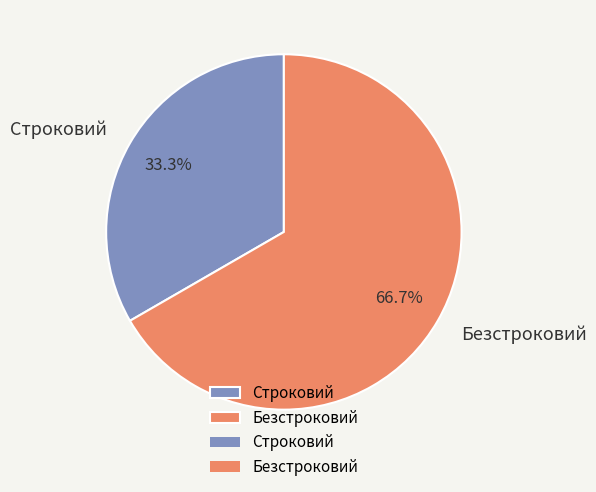

Is it true that Безстроковий is 61% of the pie?

False